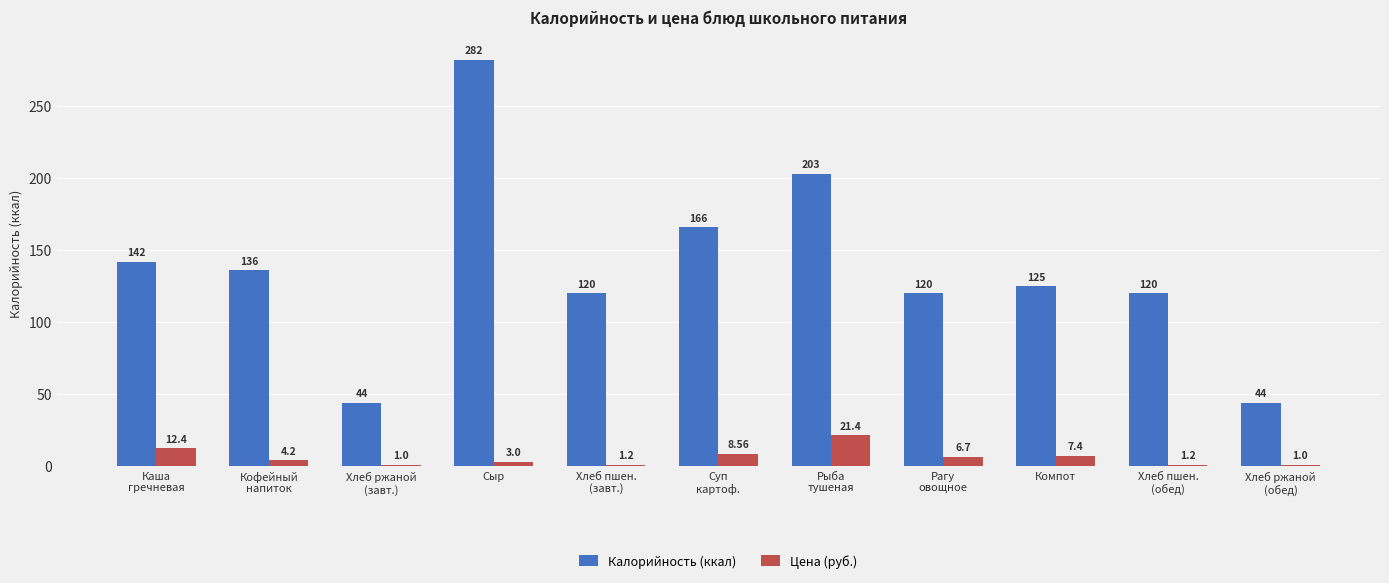

Reading left to right, what are all the values shown in this chart?

Калорийность (ккал): Каша
гречневая=142.0	Кофейный
напиток=136.0	Хлеб ржаной
(завт.)=44.0	Сыр=282.0	Хлеб пшен.
(завт.)=120.0	Суп
картоф.=166.0	Рыба
тушеная=203.0	Рагу
овощное=120.0	Компот=125.0	Хлеб пшен.
(обед)=120.0	Хлеб ржаной
(обед)=44.0
Цена (руб.): Каша
гречневая=12.4	Кофейный
напиток=4.2	Хлеб ржаной
(завт.)=1.0	Сыр=3.0	Хлеб пшен.
(завт.)=1.2	Суп
картоф.=8.6	Рыба
тушеная=21.4	Рагу
овощное=6.7	Компот=7.4	Хлеб пшен.
(обед)=1.2	Хлеб ржаной
(обед)=1.0